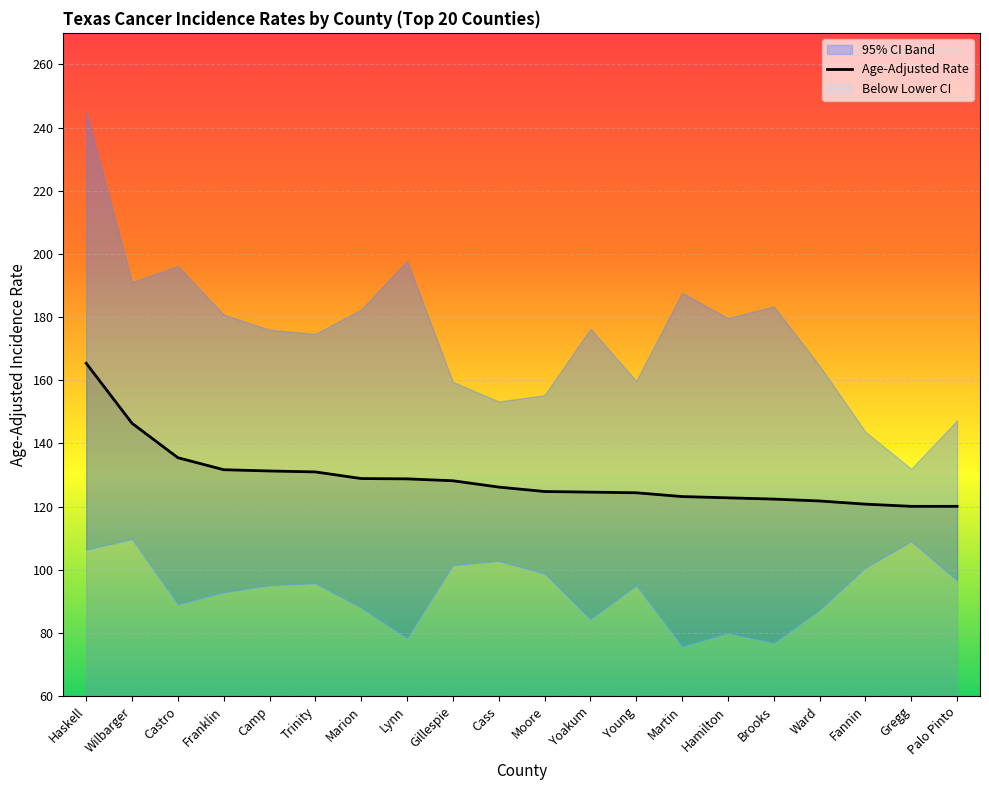

List the series in order of their peak value, highest first.

Upper 95% CI, Age-Adjusted Rate, Lower 95% CI